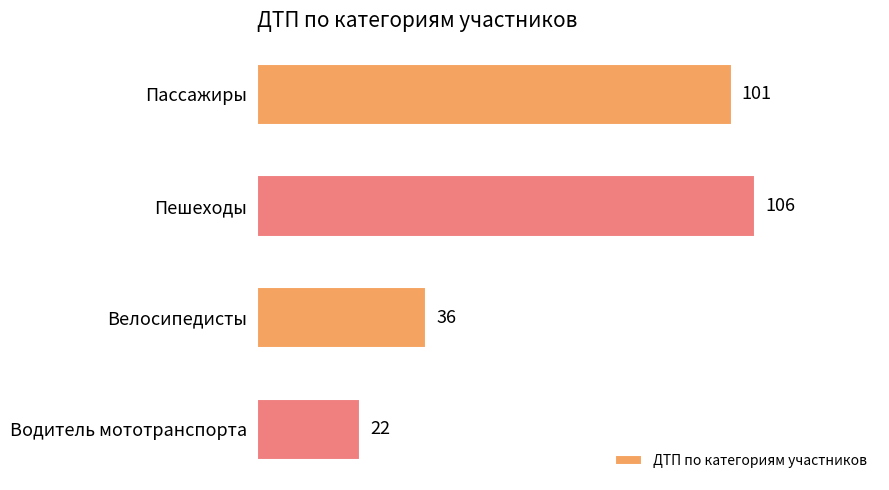

List the labels in order of value, smallest first.

Водитель мототранспорта, Велосипедисты, Пассажиры, Пешеходы